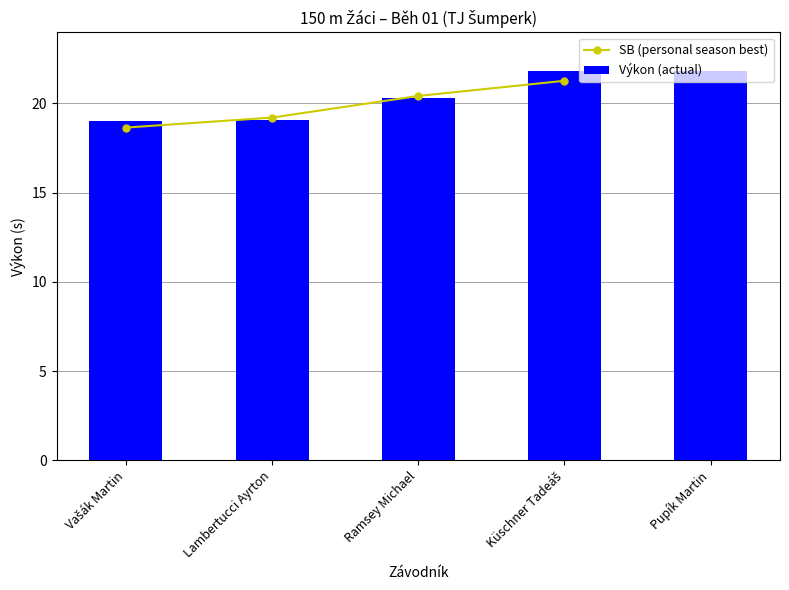

What is the highest value of the Výkon (actual) series?

21.8